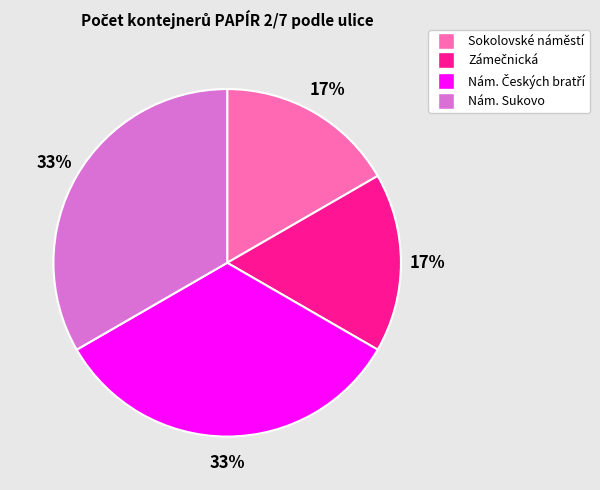

Count the number of slices in the pie.

4